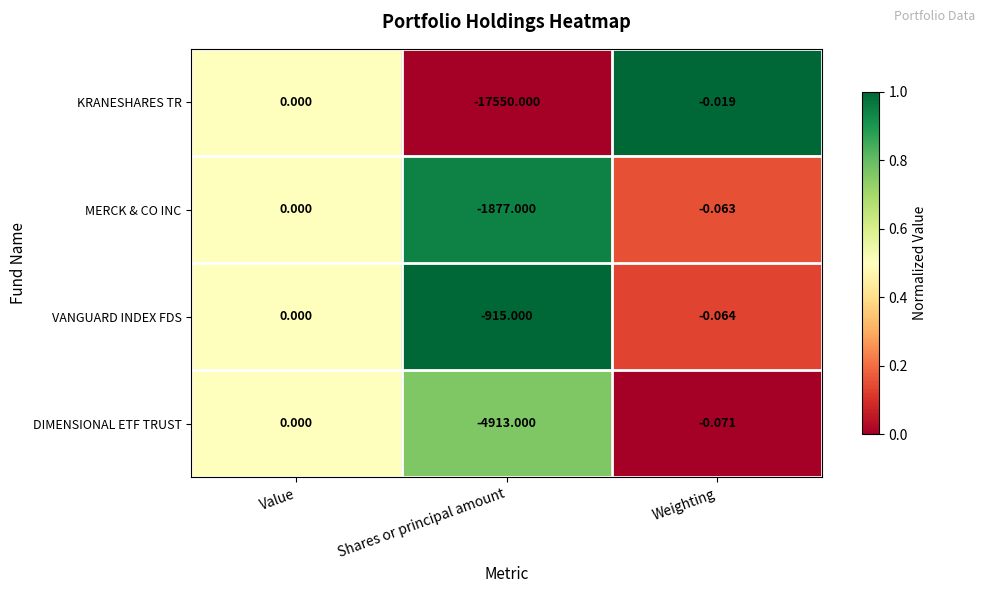

At which category is the sum across all series the highest?

Value